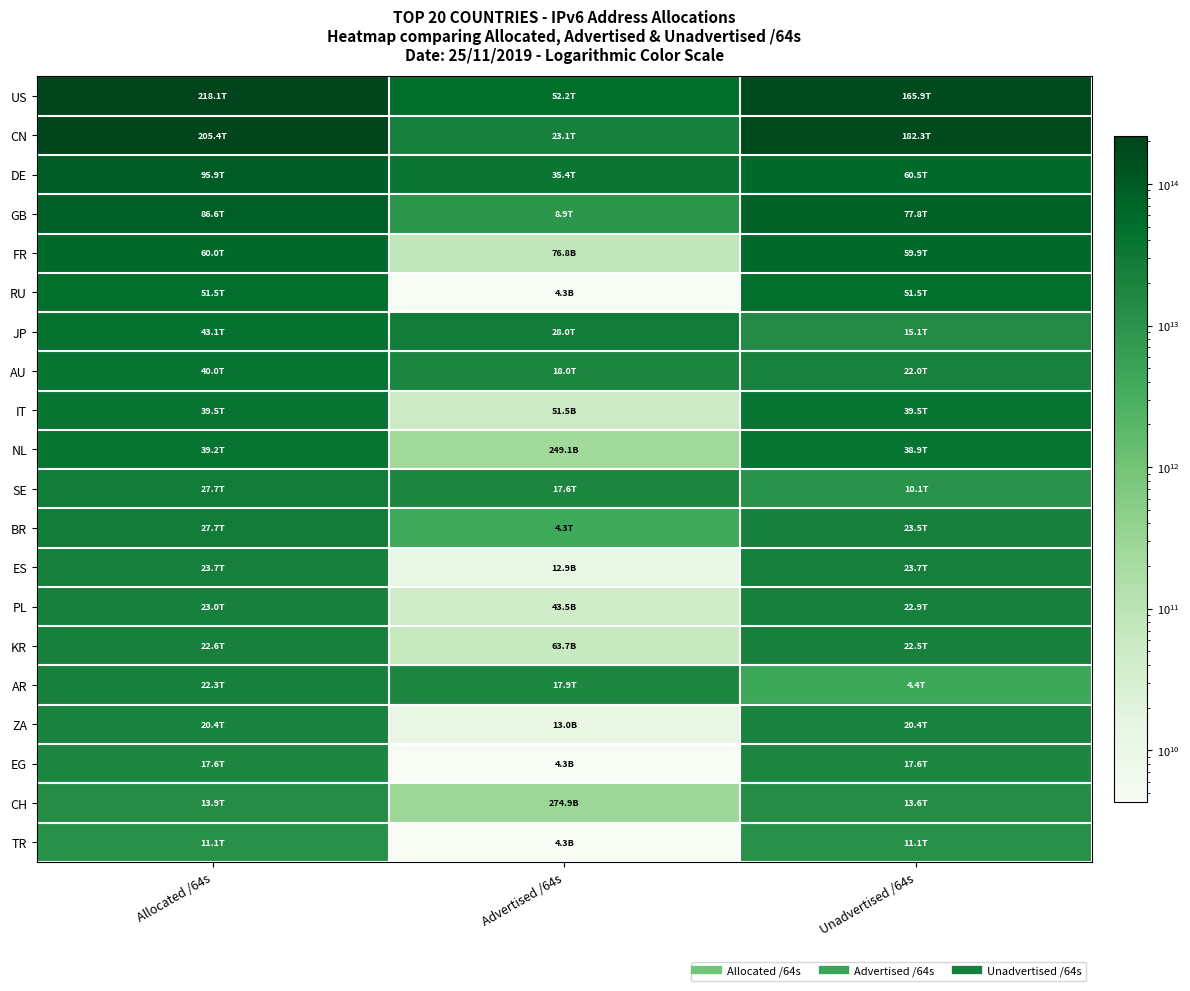

Reading left to right, extract all data points from this chart.

US: Allocated /64s=218057014575104	Advertised /64s=52206080492312	Unadvertised /64s=165850934082792
CN: Allocated /64s=205441174929408	Advertised /64s=23110651609088	Unadvertised /64s=182330523320320
DE: Allocated /64s=95919541190656	Advertised /64s=35416353275904	Unadvertised /64s=60503187914752
GB: Allocated /64s=86638094123008	Advertised /64s=8886288515072	Unadvertised /64s=77751805607936
FR: Allocated /64s=59966340661248	Advertised /64s=76772868096	Unadvertised /64s=59889567793152
RU: Allocated /64s=51509560803328	Advertised /64s=4296212480	Unadvertised /64s=51505264590848
JP: Allocated /64s=43113430319105	Advertised /64s=28010167336960	Unadvertised /64s=15103262982145
AU: Allocated /64s=40007693631488	Advertised /64s=17965265190912	Unadvertised /64s=22042428440576
IT: Allocated /64s=39505110630400	Advertised /64s=51539673088	Unadvertised /64s=39453570957312
NL: Allocated /64s=39187301400576	Advertised /64s=249109282816	Unadvertised /64s=38938192117760
SE: Allocated /64s=27706855129088	Advertised /64s=17630841536512	Unadvertised /64s=10076013592576
BR: Allocated /64s=27703583965184	Advertised /64s=4252464119808	Unadvertised /64s=23451119845376
ES: Allocated /64s=23708221308928	Advertised /64s=12885032960	Unadvertised /64s=23695336275968
PL: Allocated /64s=22952318664704	Advertised /64s=43487133696	Unadvertised /64s=22908831531008
KR: Allocated /64s=22582938566657	Advertised /64s=63655510016	Unadvertised /64s=22519283056641
AR: Allocated /64s=22273873346560	Advertised /64s=17901427556352	Unadvertised /64s=4372445790208
ZA: Allocated /64s=20418552397824	Advertised /64s=12952010752	Unadvertised /64s=20405600387072
EG: Allocated /64s=17635135848448	Advertised /64s=4294967296	Unadvertised /64s=17630840881152
CH: Allocated /64s=13915703738368	Advertised /64s=274878496768	Unadvertised /64s=13640825241600
TR: Allocated /64s=11102491901952	Advertised /64s=4294967296	Unadvertised /64s=11098196934656